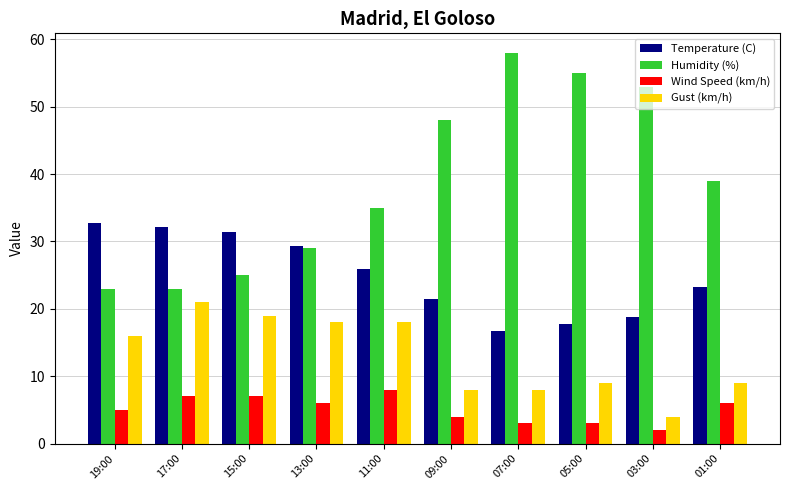

Rank the series by their maximum value, from lowest to highest.

Wind Speed (km/h), Gust (km/h), Temperature (C), Humidity (%)